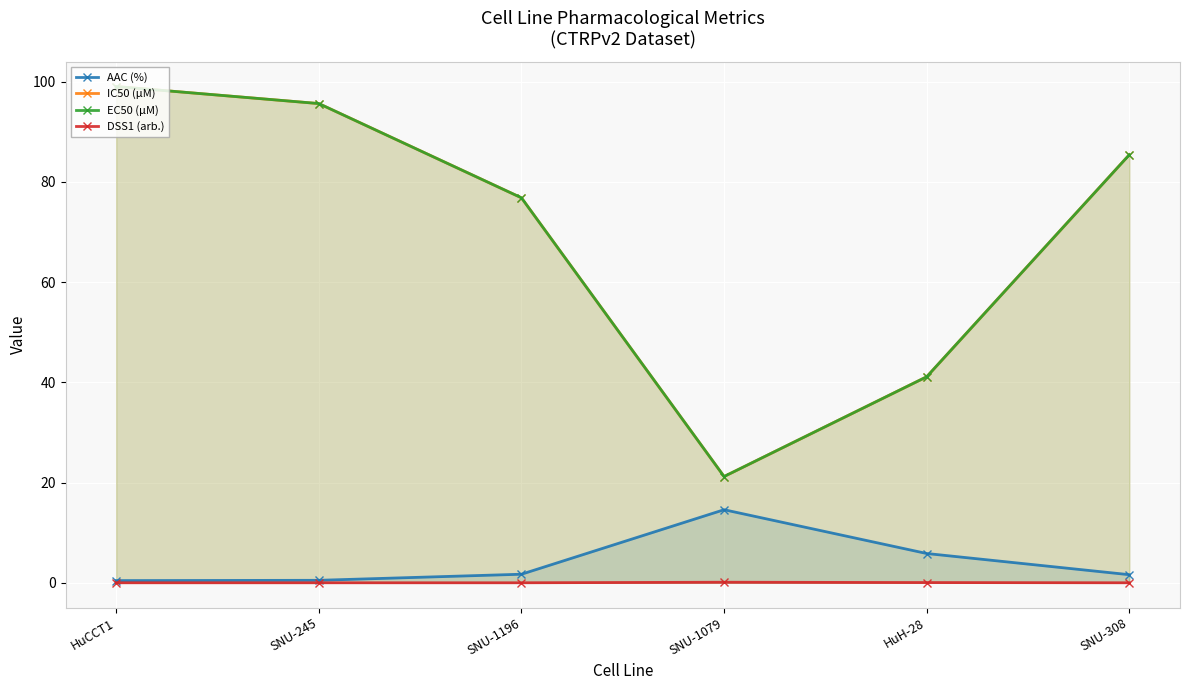

What position from the right is SNU-1079?

3